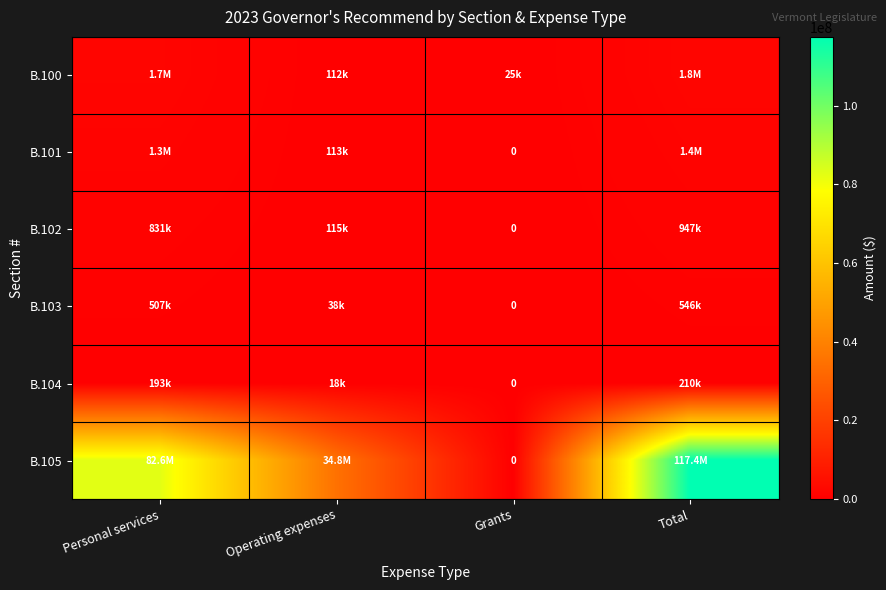

What value does the B.105 series have at Operating expenses, to the nearest 100?

34833500